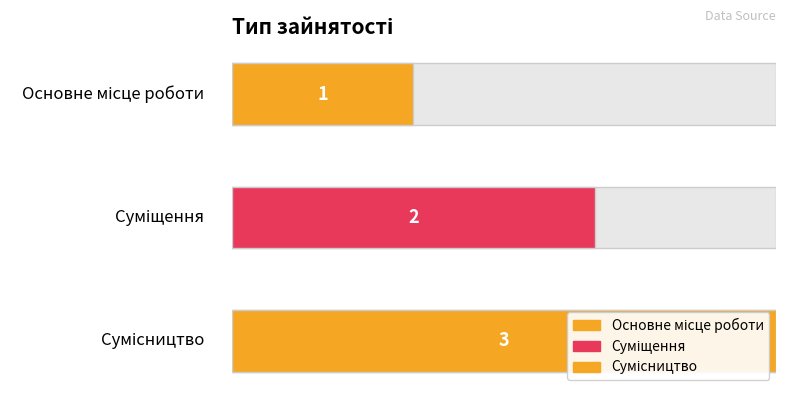

How many bars are there in total?

3